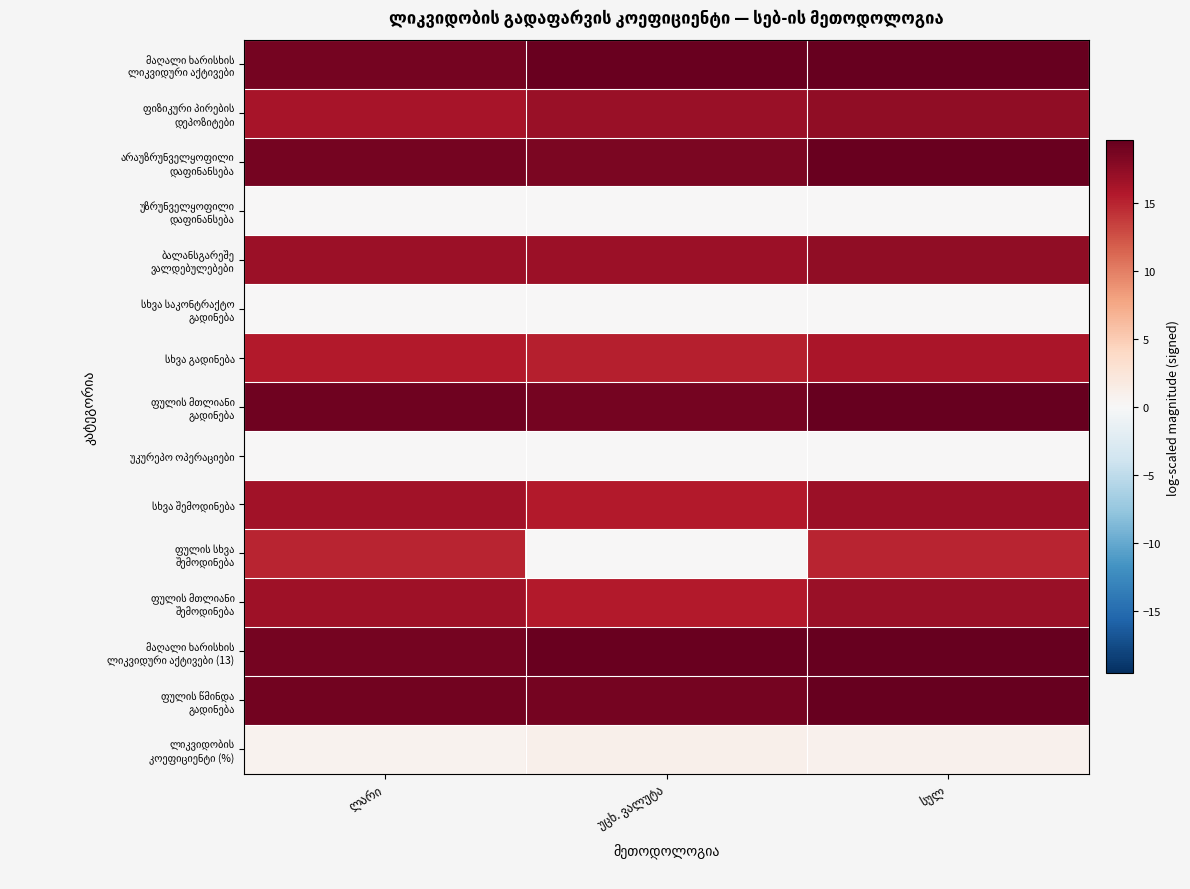

What is the maximum value shown in the chart?

19.8